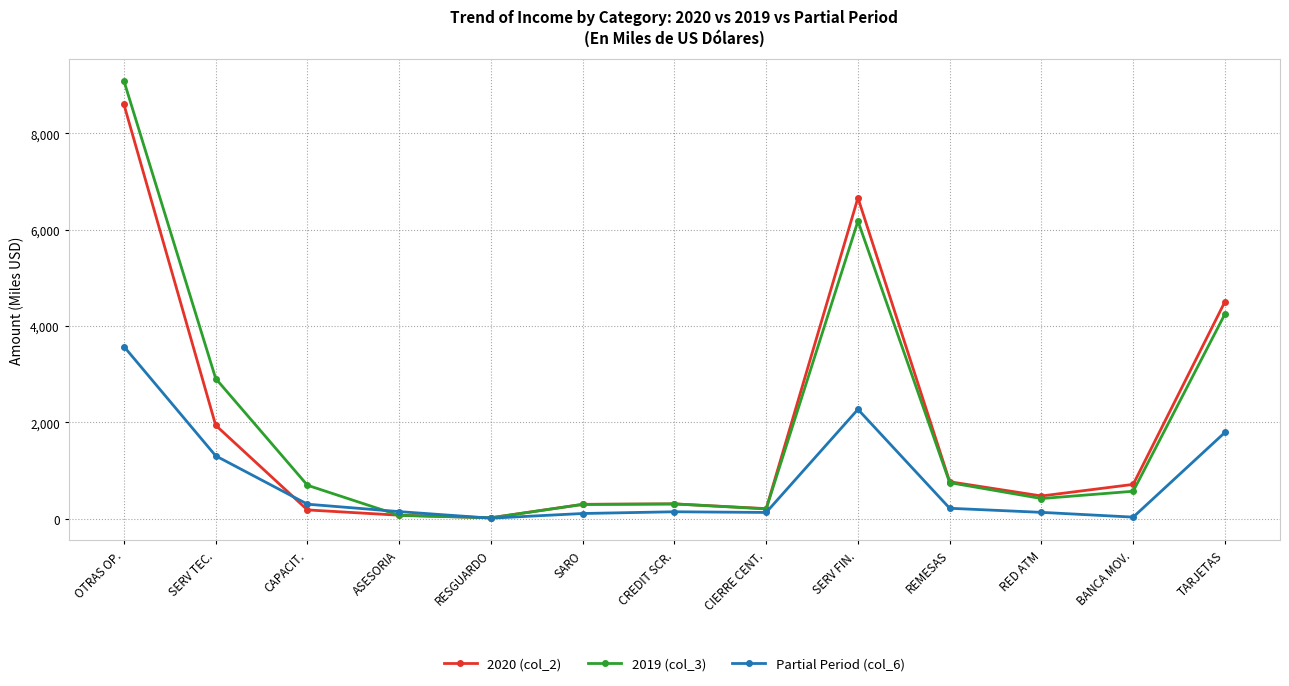

True or false: Partial Period (col_6) has more than 0 points higher than both neighbors.

True